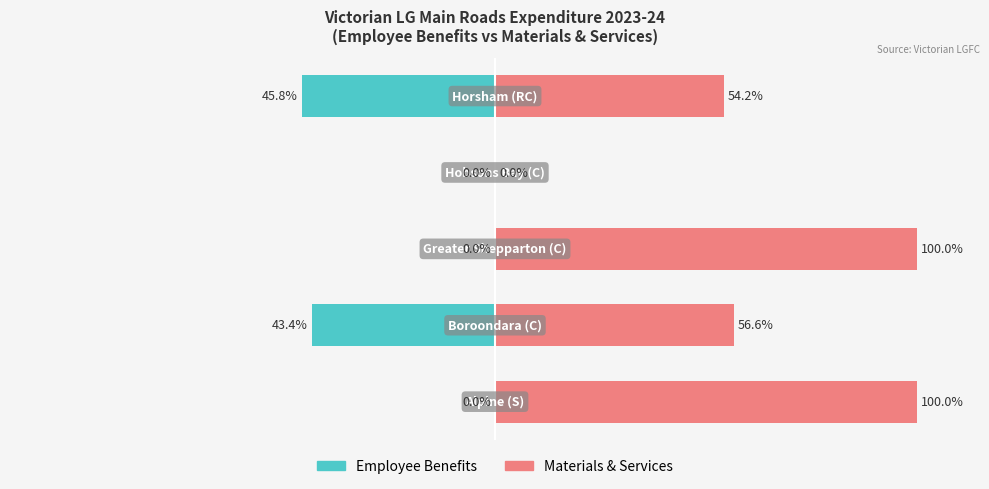

Is the value of Materials & Services at 3 greater than the value of Employee Benefits at 1?

Yes